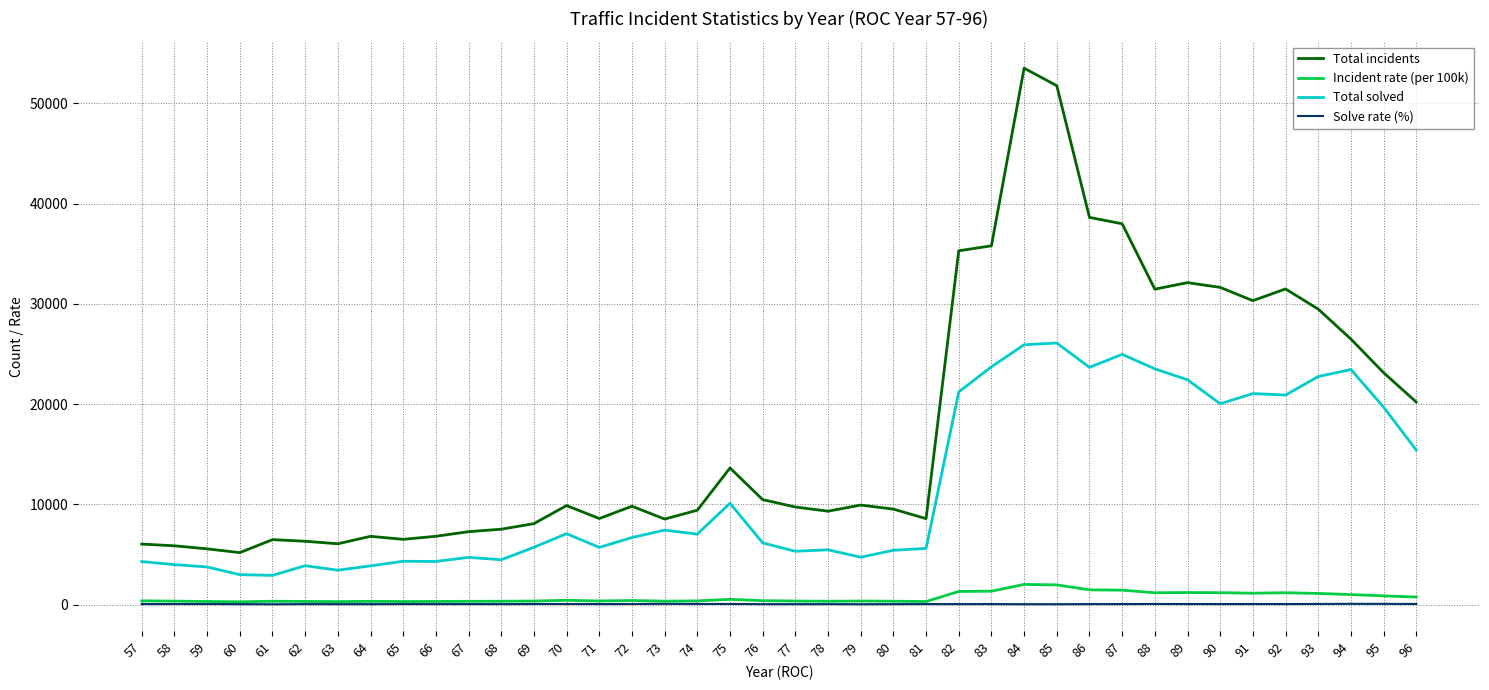

What is the average value of the Incident rate (per 100k) series?

708.8